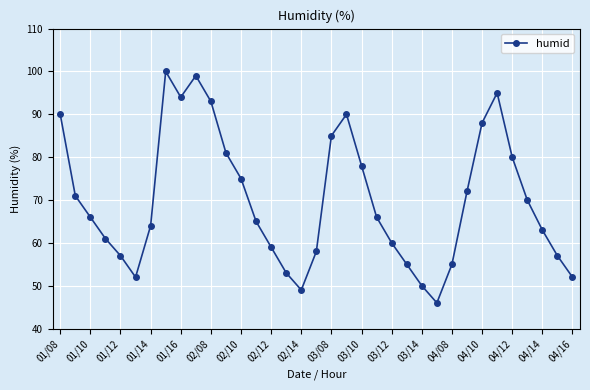

How many points are lower than both their immediate neighbors (excluding endpoints)?

4